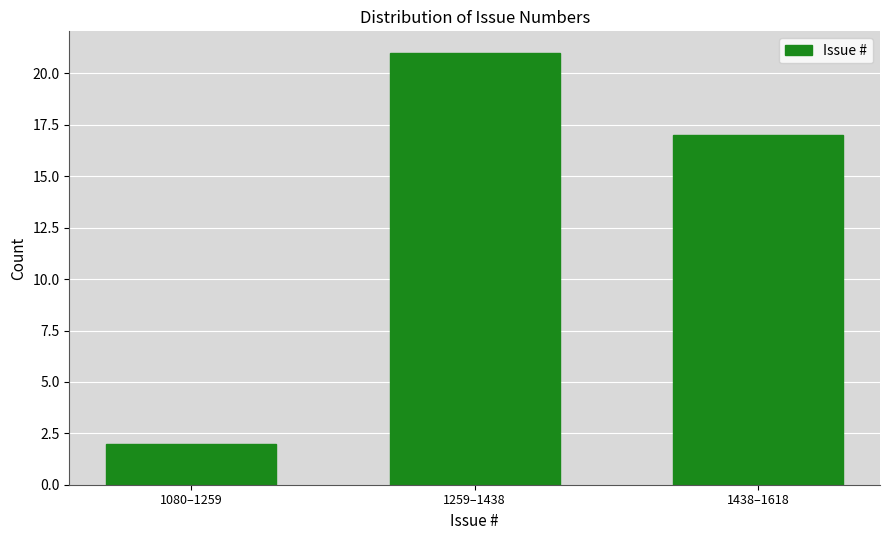

Reading right to left, list all the values displayed in this chart.

17	21	2